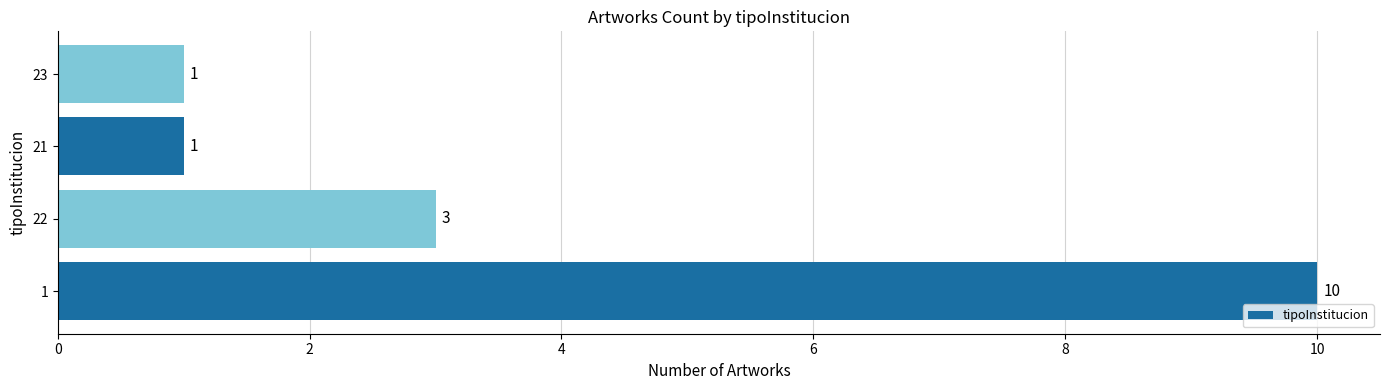

What is the ratio of the value at 22 to the value at 1?

0.3